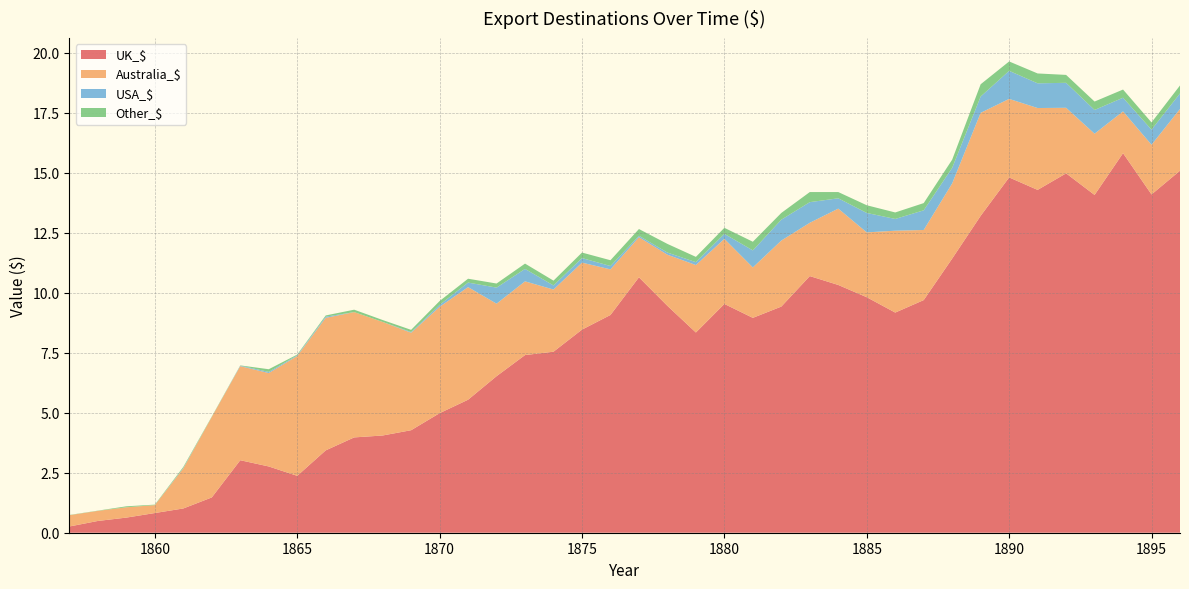

Reading left to right, extract all data points from this chart.

UK_$: 0.3	0.5	0.6	0.8	1.0	1.5	3.0	2.8	2.4	3.4	4.0	4.0	4.3	5.0	5.5	6.5	7.4	7.5	8.5	9.1	10.6	9.4	8.3	9.5	8.9	9.4	10.7	10.3	9.8	9.2	9.7	11.4	13.2	14.8	14.3	15.0	14.1	15.8	14.1	15.1
Australia_$: 0.5	0.4	0.4	0.3	1.7	3.4	3.9	3.9	5.0	5.5	5.2	4.7	4.1	4.4	4.7	3.0	3.1	2.6	2.8	1.9	1.7	2.1	2.8	2.7	2.1	2.8	2.2	3.2	2.7	3.4	2.9	3.1	4.3	3.3	3.4	2.7	2.5	1.7	2.1	2.6
USA_$: 0.0	0.0	0.0	0.0	0.0	0.0	0.0	0.1	0.0	0.1	0.0	0.0	0.0	0.1	0.2	0.7	0.5	0.2	0.2	0.1	0.1	0.1	0.1	0.2	0.7	0.9	0.9	0.4	0.8	0.5	0.8	0.7	0.7	1.2	1.0	1.0	1.0	0.6	0.6	0.7
Other_$: 0.0	0.0	0.0	0.0	0.0	0.0	0.0	0.1	0.0	0.1	0.1	0.1	0.1	0.2	0.2	0.2	0.2	0.2	0.2	0.2	0.3	0.4	0.2	0.2	0.4	0.3	0.4	0.3	0.3	0.3	0.3	0.3	0.5	0.4	0.4	0.3	0.3	0.3	0.3	0.3